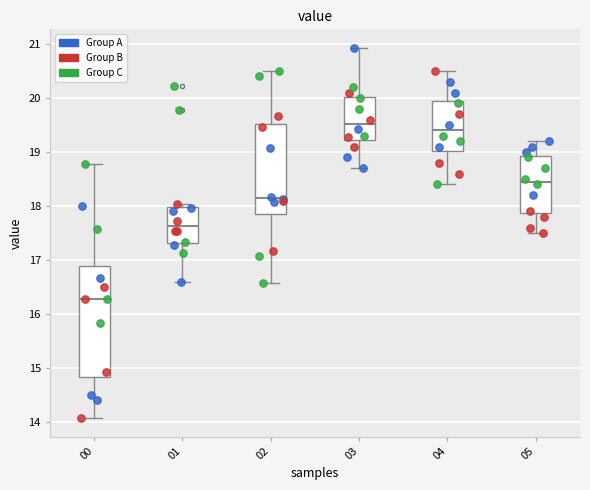

Where does the median line of the box at x = 04 sit on the y-axis? The values are not printed on the chart, so give them approximately, as read against the axis.

19.4